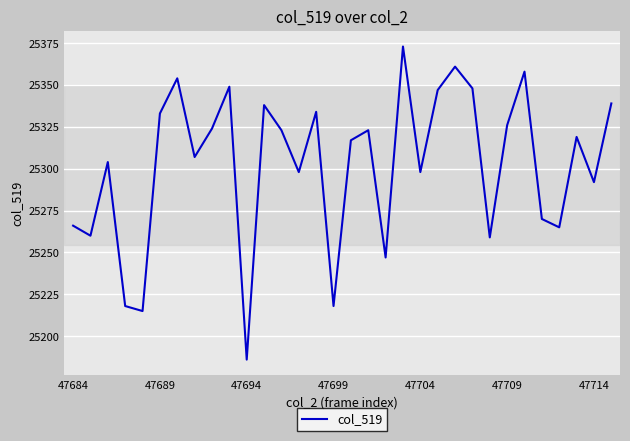

What is the difference between the maximum and minimum values?

187